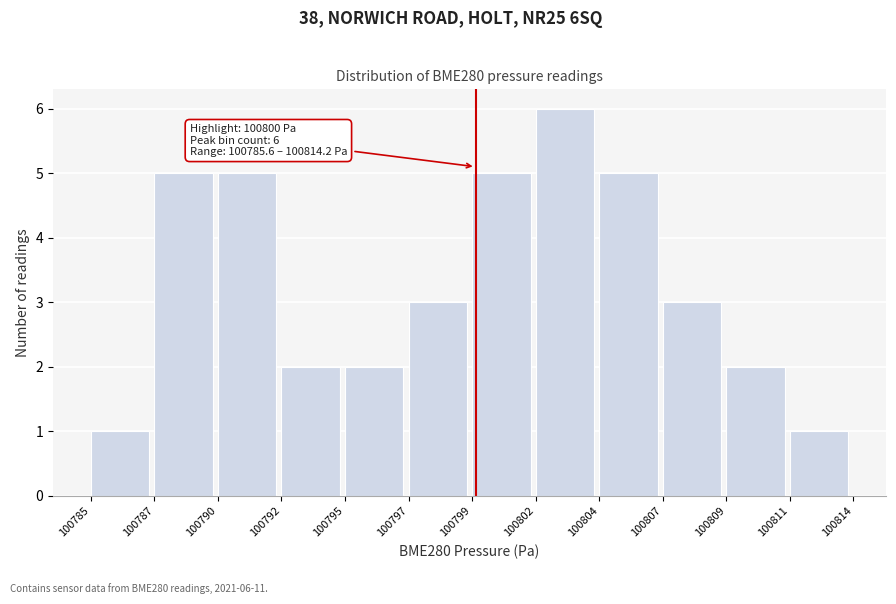

Reading left to right, what are all the values shown in this chart?

1	5	5	2	2	3	5	6	5	3	2	1